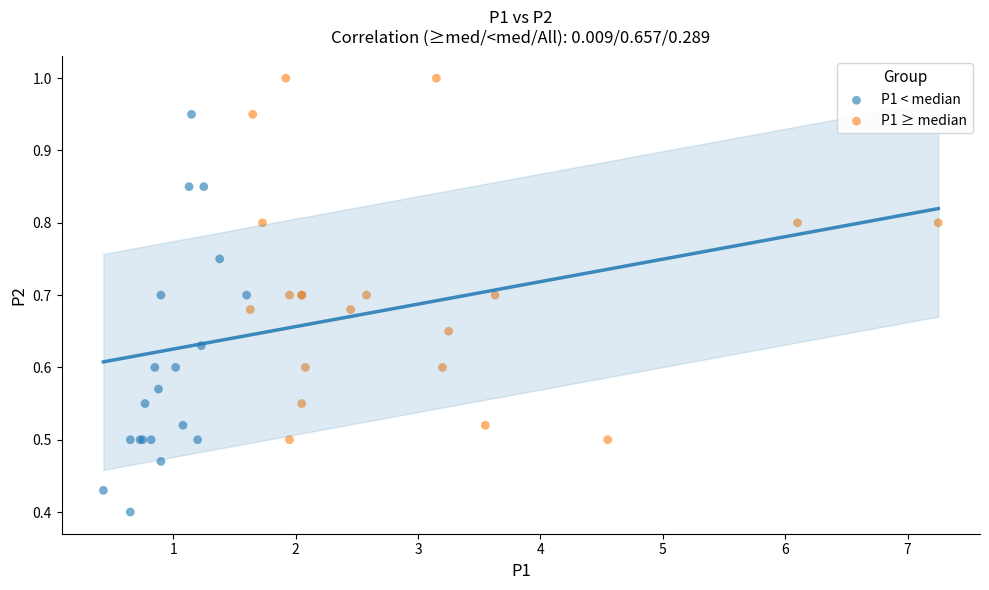

Which series contains the lowest Y value?

P1 < median